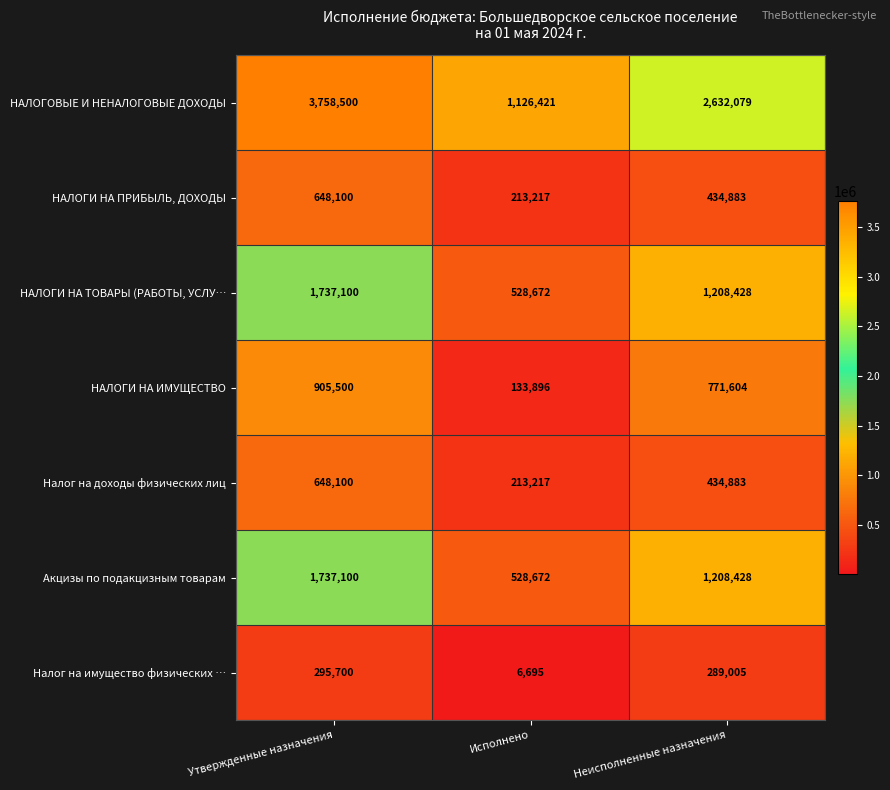

At which category does the chart reach its peak across all series?

Утвержденные назначения